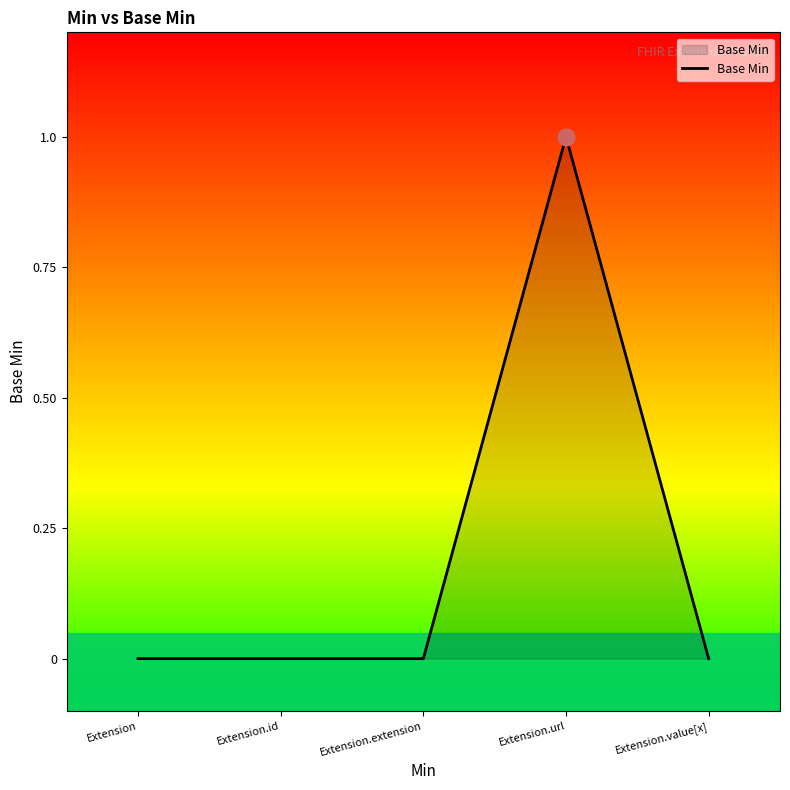

What position from the right is Extension.extension?

3